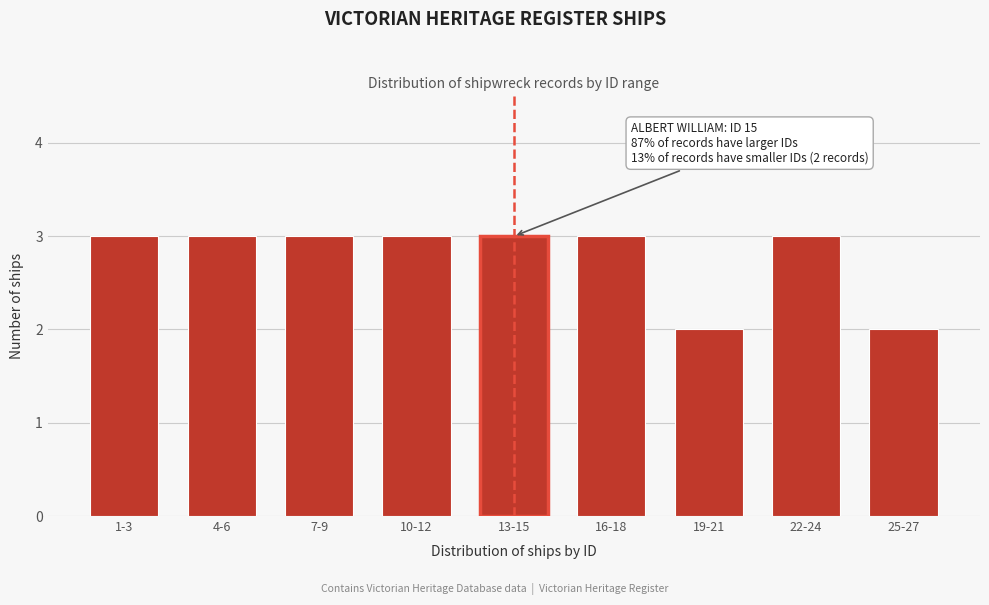

Reading left to right, transcribe all the data shown in this chart.

3	3	3	3	3	3	2	3	2